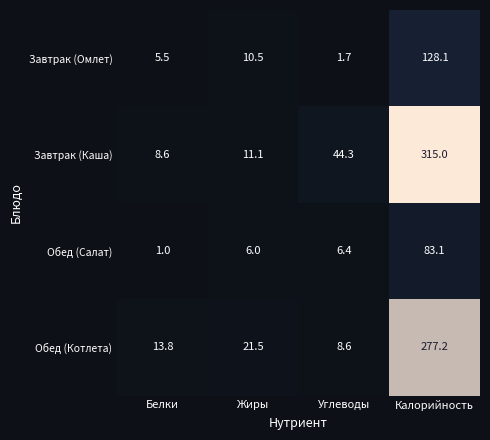

Rank the series by their maximum value, from highest to lowest.

Завтрак (Каша), Обед (Котлета), Завтрак (Омлет), Обед (Салат)